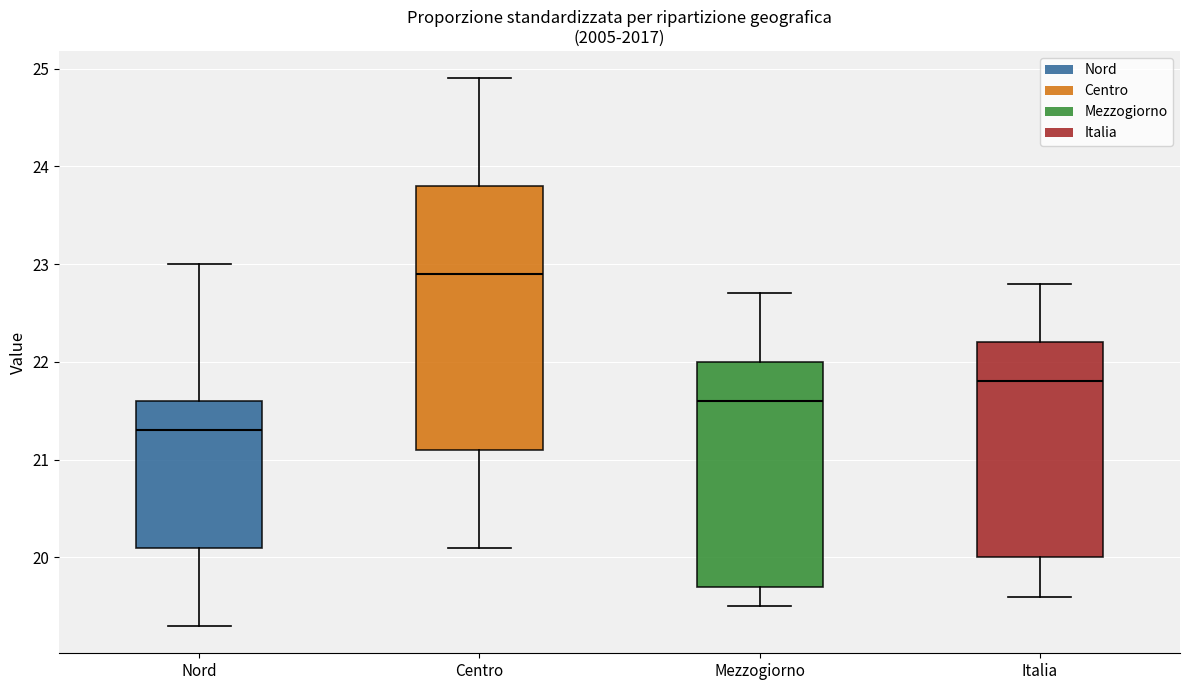

Reading left to right, read every box against the y-axis: the position of its median line, the range the box covers, and the ends of its whiskers. The values are not printed on the chart, so give them approximately, as read against the axis.

Nord: median 21.3, box 20.1 to 21.6, whiskers 19.3 to 23.0
Centro: median 22.9, box 21.1 to 23.8, whiskers 20.1 to 24.9
Mezzogiorno: median 21.6, box 19.7 to 22.0, whiskers 19.5 to 22.7
Italia: median 21.8, box 20.0 to 22.2, whiskers 19.6 to 22.8